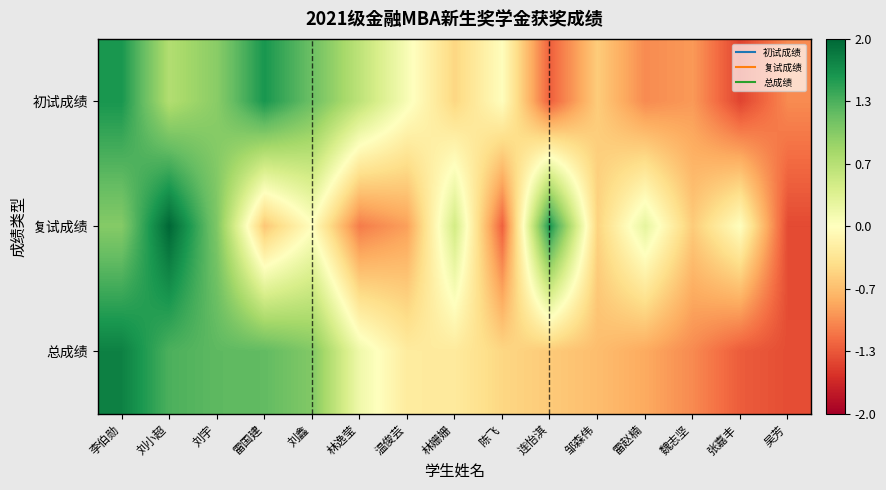

Which has a higher value, 雷国建 or 刘宇?

雷国建